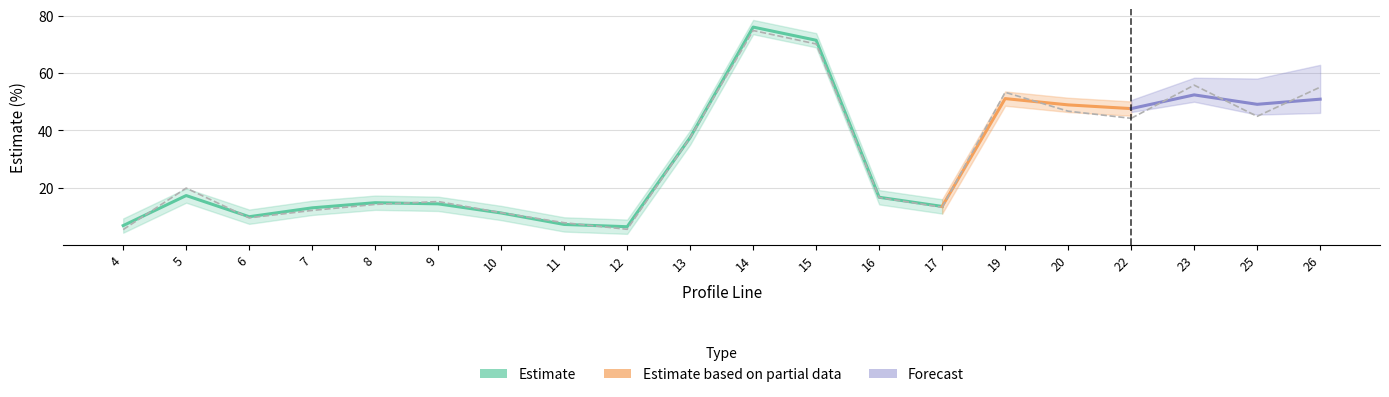

What is the sum of the cest values at 20 and 5?

66.5